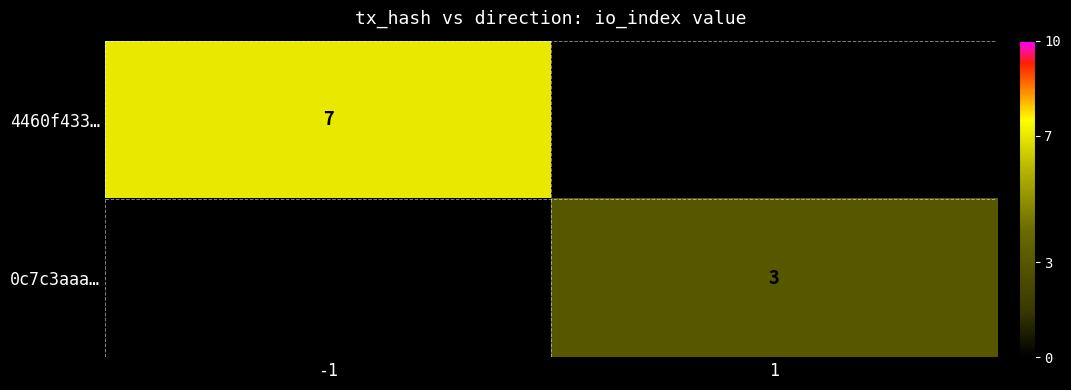

The 0c7c3aaa… series shows 3 at 1. True or false?

True